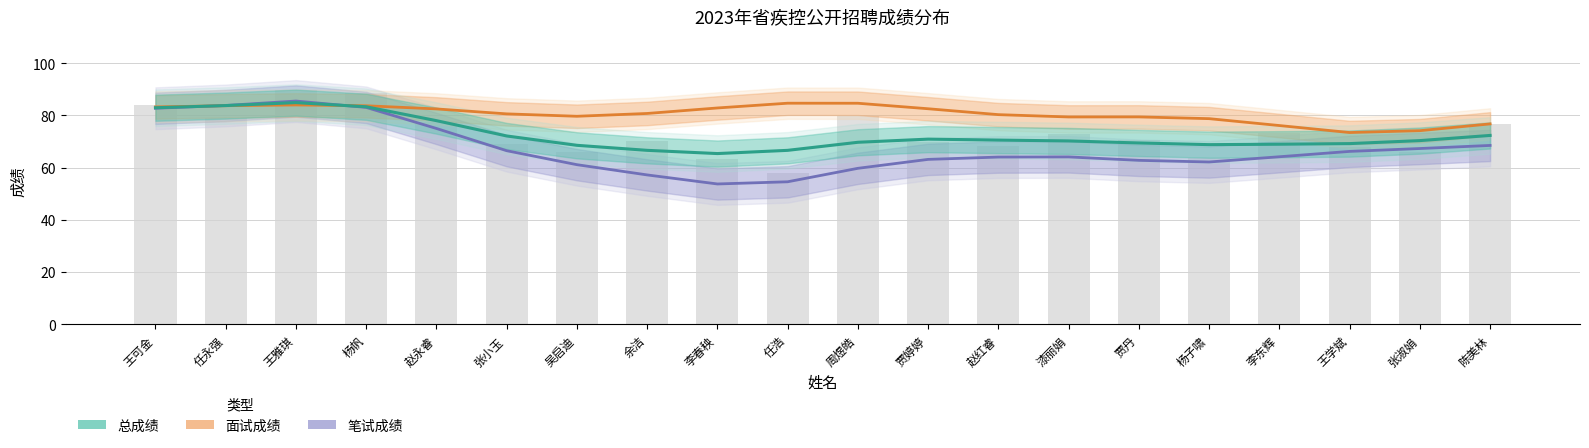

At how many categories does at least one series exceed 57?

20